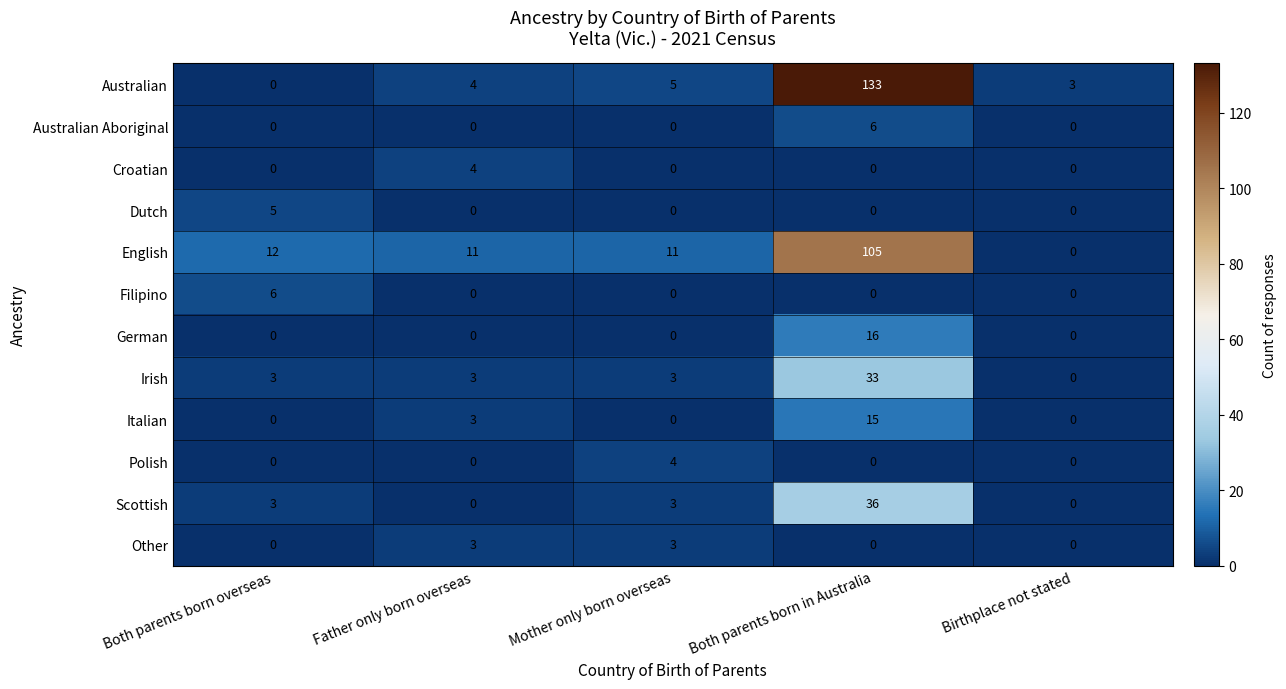

Rank the categories by Australian value from lowest to highest.

Both parents born overseas, Birthplace not stated, Father only born overseas, Mother only born overseas, Both parents born in Australia